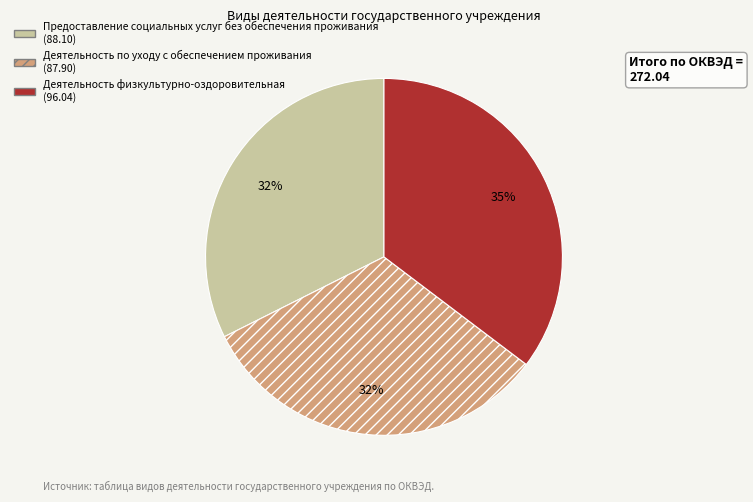

The Деятельность физкультурно-оздоровительная slice represents 35% of the pie. True or false?

True